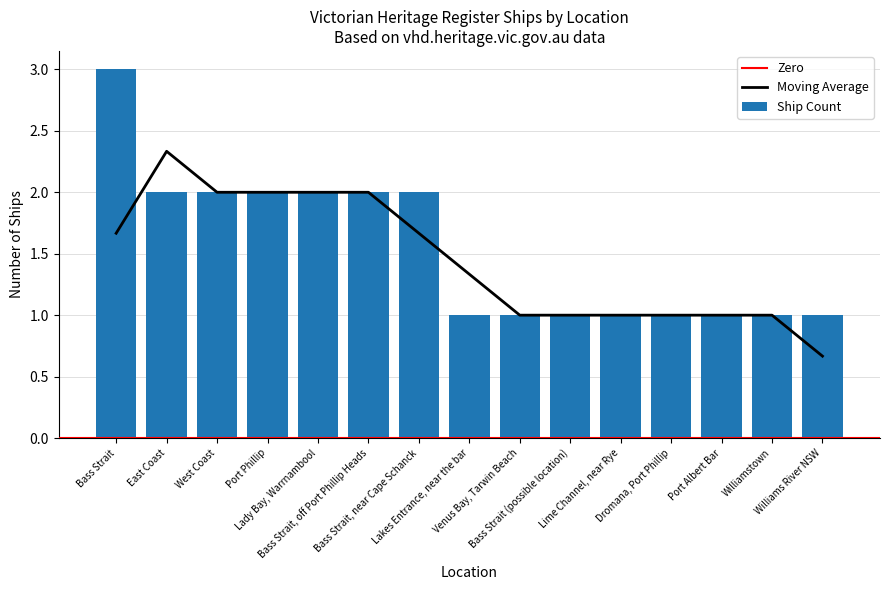

What is the value of the 7th bar from the left?

2